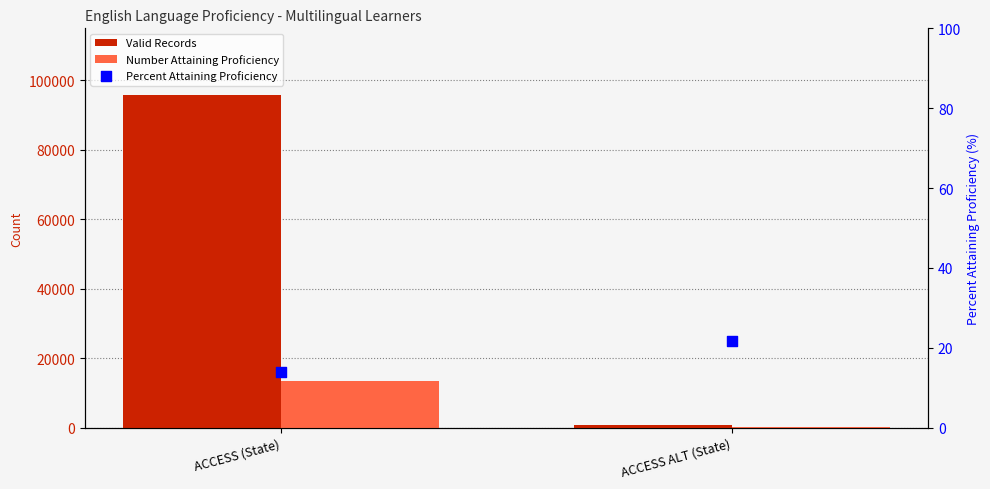

What are all the series names shown in the legend?

Valid Records, Number Attaining Proficiency, Percent Attaining Proficiency